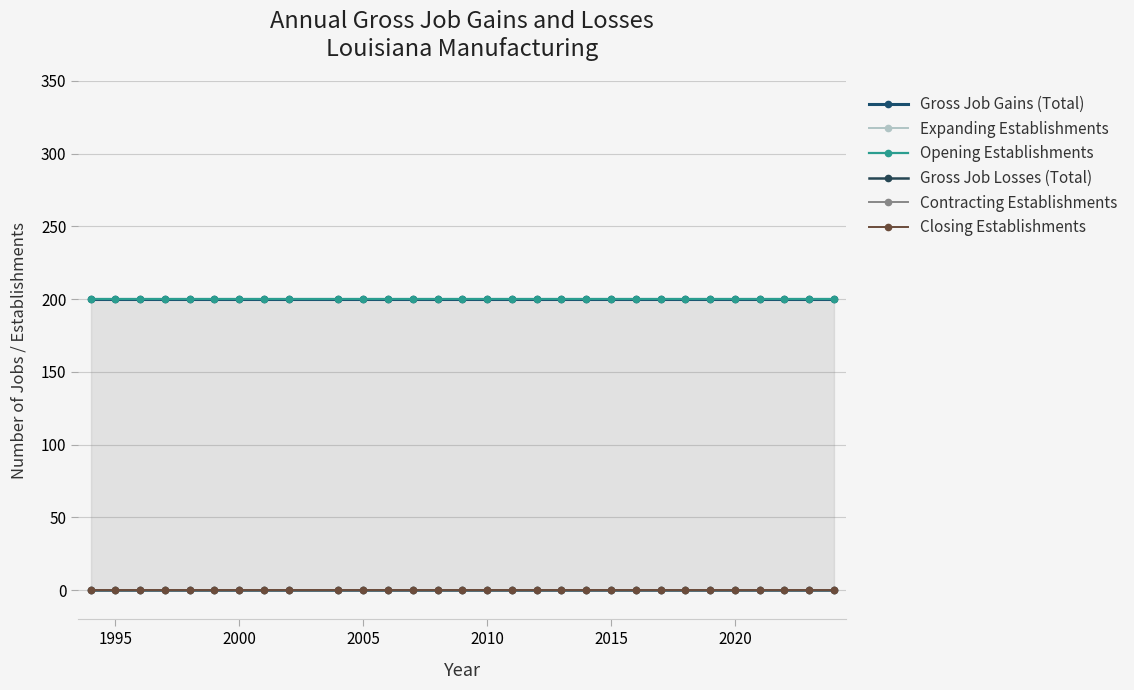

True or false: Gross Job Losses (Total) has more than 1 points higher than both neighbors.

False